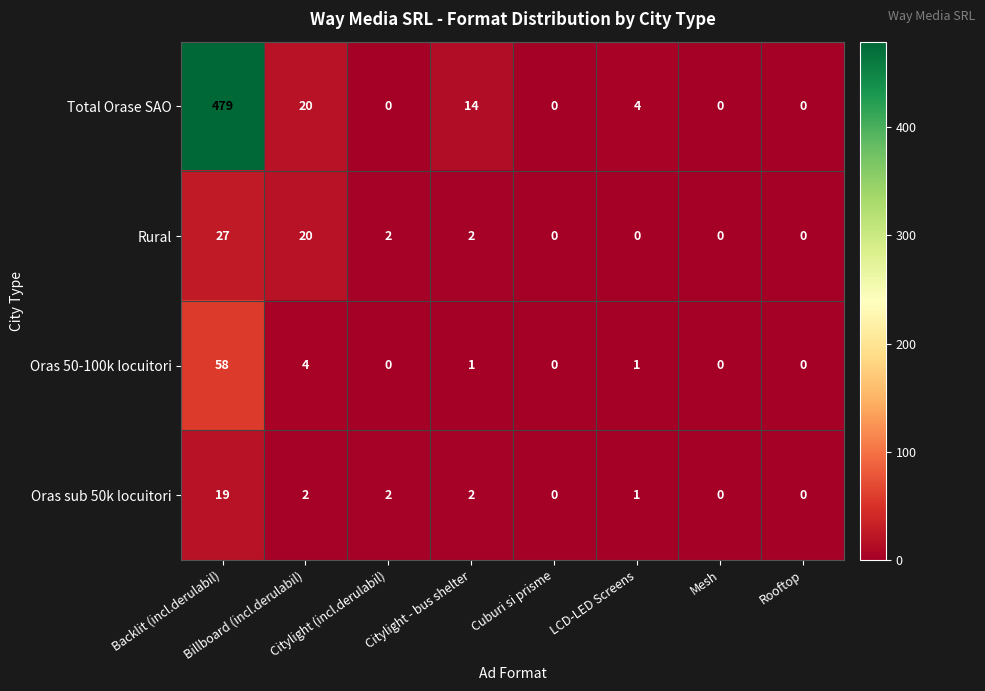

How many values in Oras sub 50k locuitori are above zero?

5